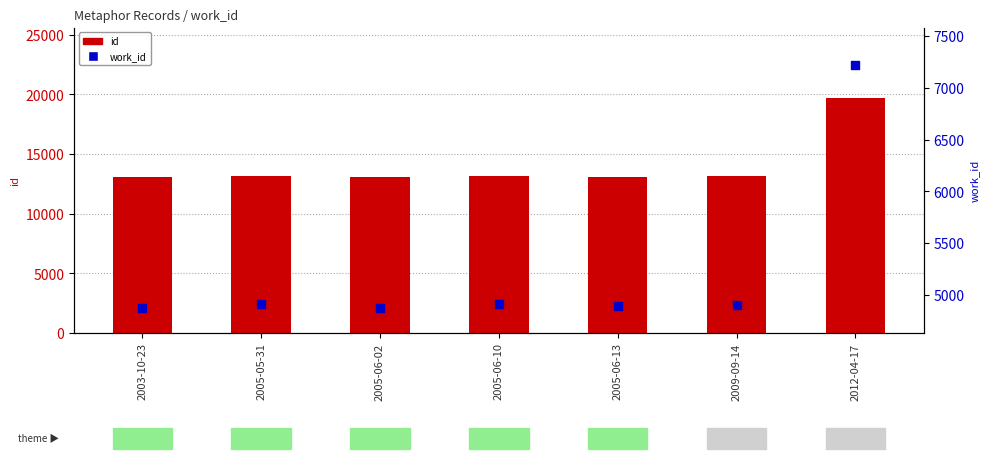

At how many categories does at least one series exceed 6887?

7